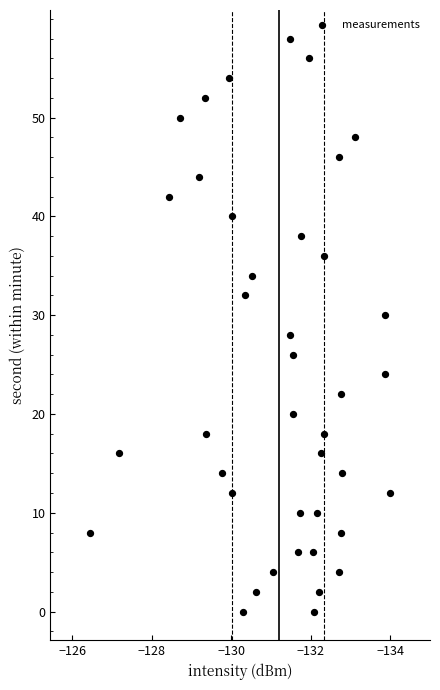

What is the range of Y values (max minus min)?

58